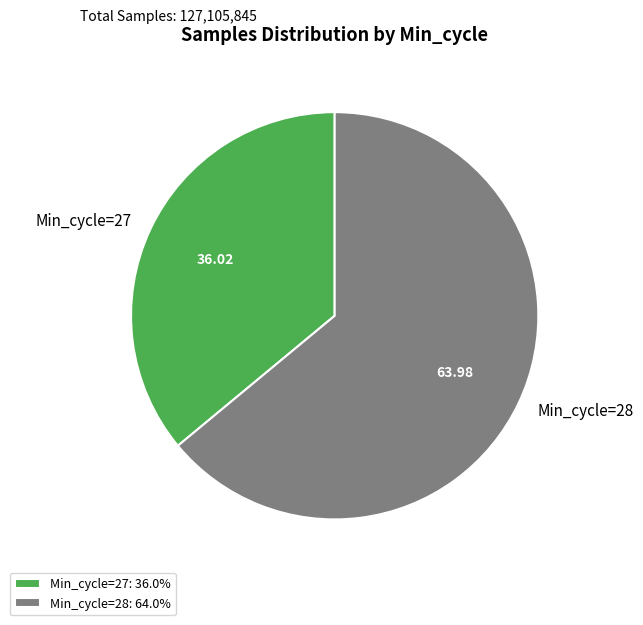

Which has a higher value, Min_cycle=27 or Min_cycle=28?

Min_cycle=28